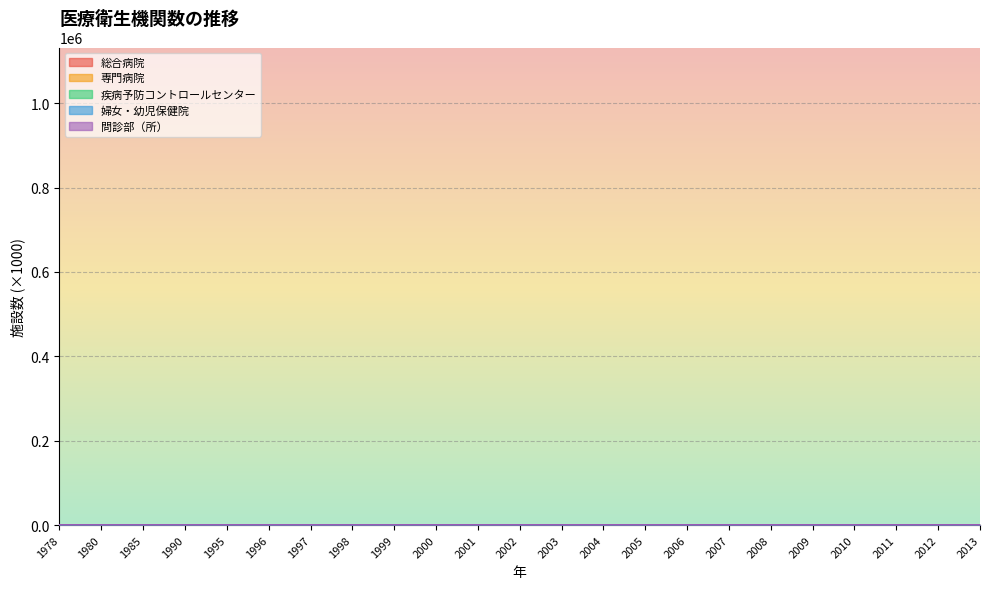

True or false: 疾病予防コントロールセンター and 婦女・幼児保健院 cross at least once.

False